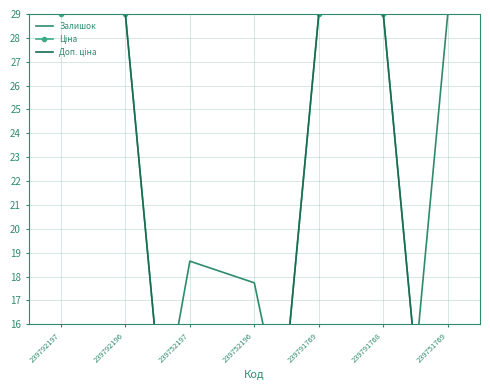

What is the approximate value of Ціна at 239791769?

29.0